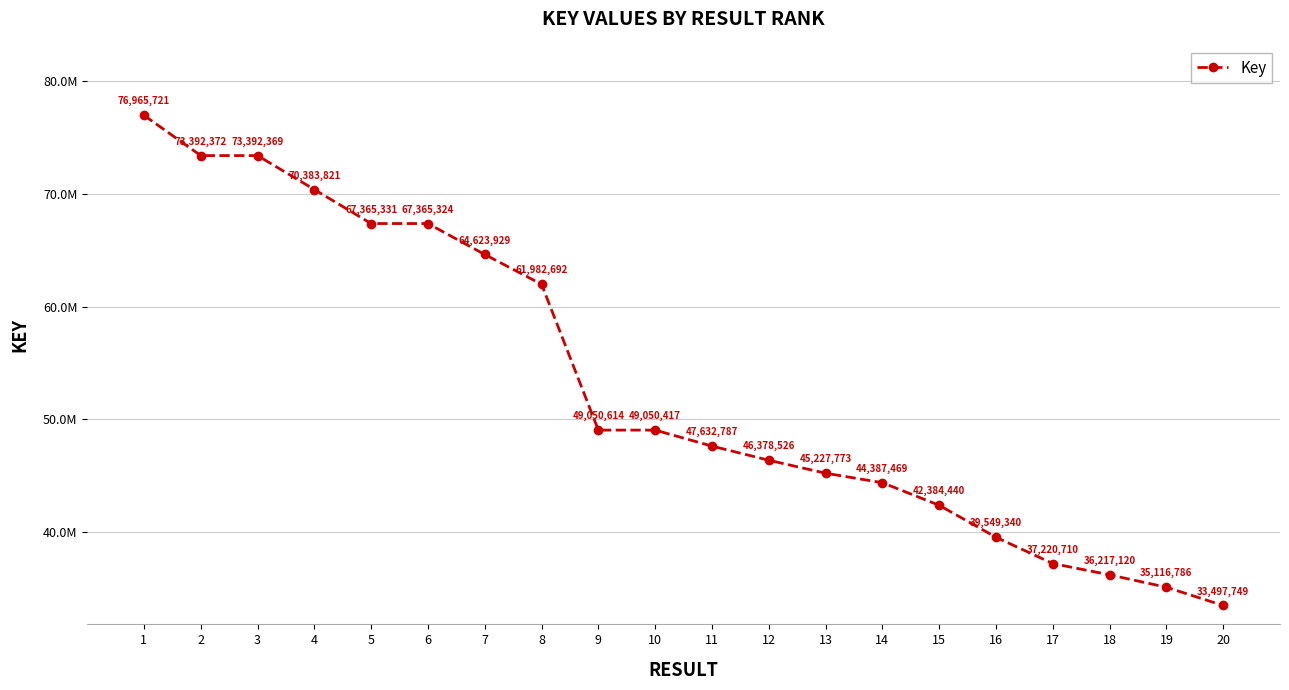

Does the chart have visible grid lines?

Yes